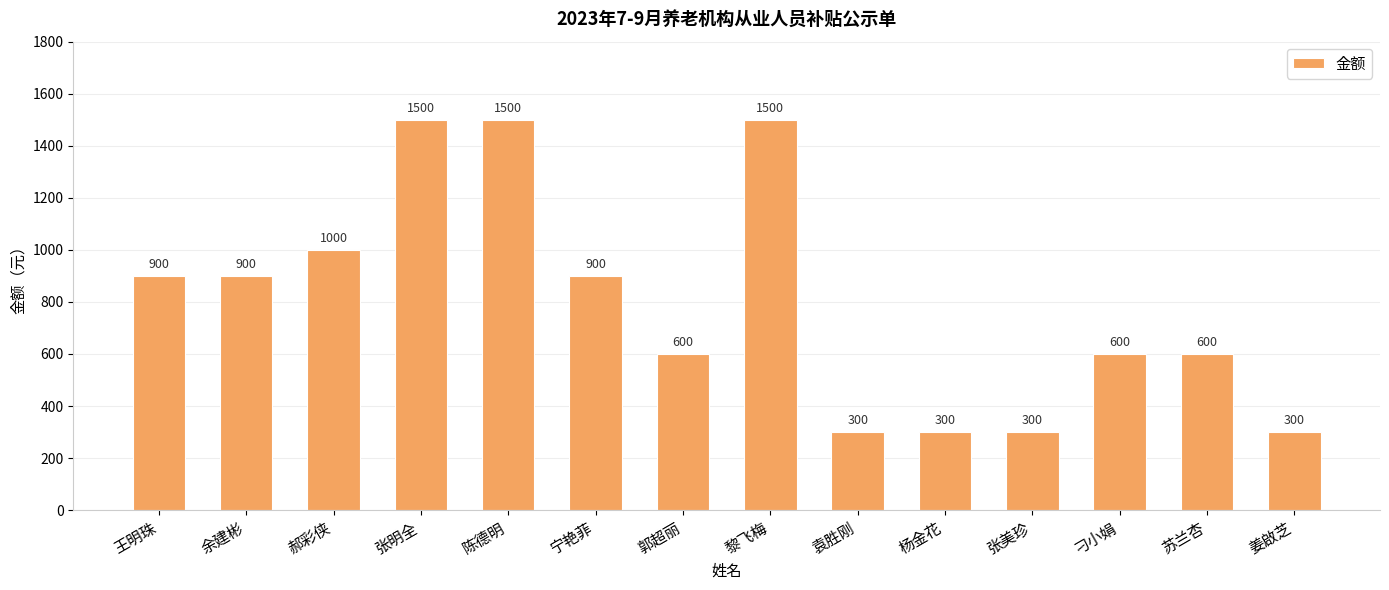

What is the sum of the values at 王明珠 and 杨金花?

1200